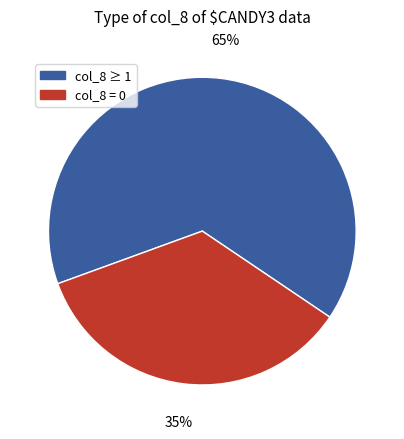

Does any single category account for the majority?

Yes